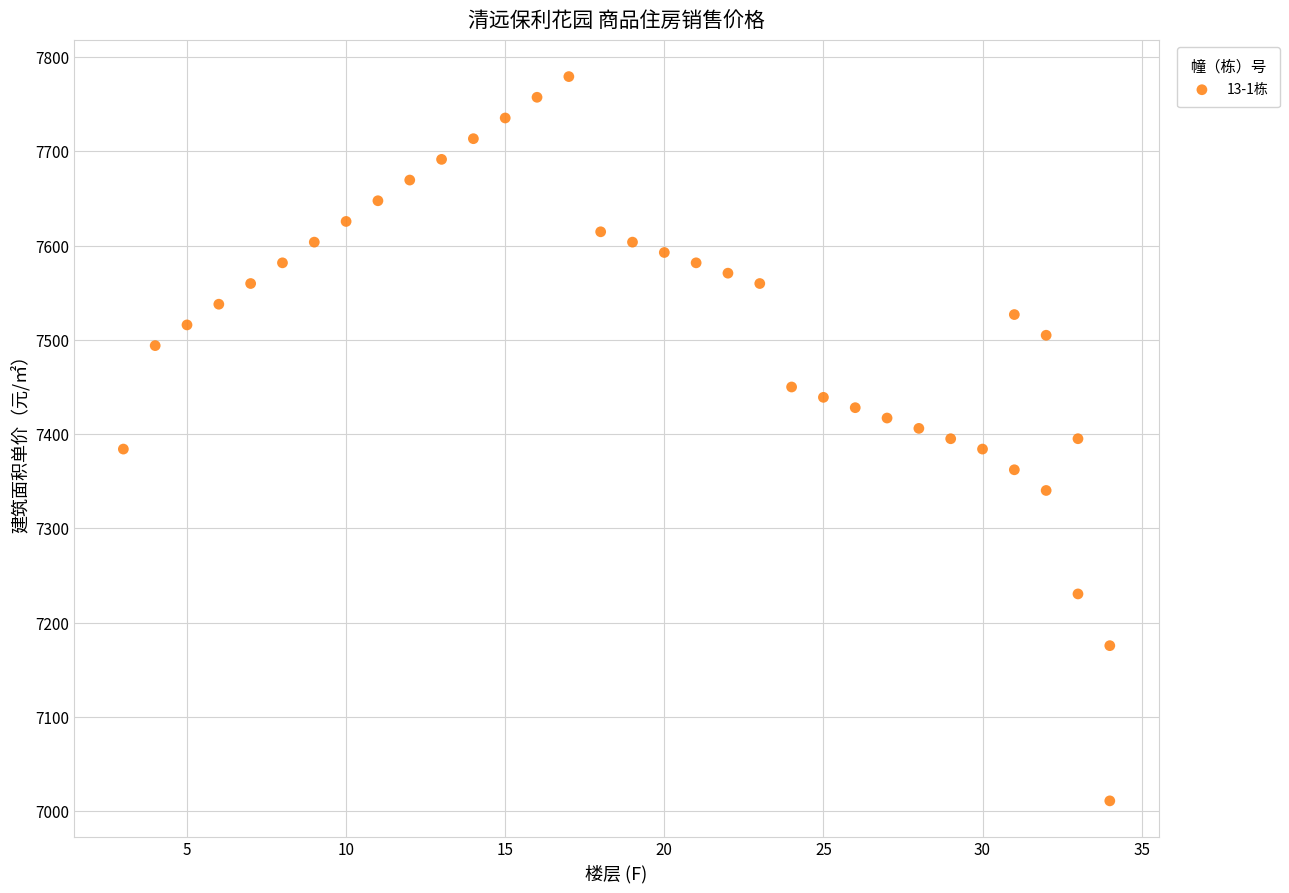

What is the range of Y values (max minus min)?

768.0